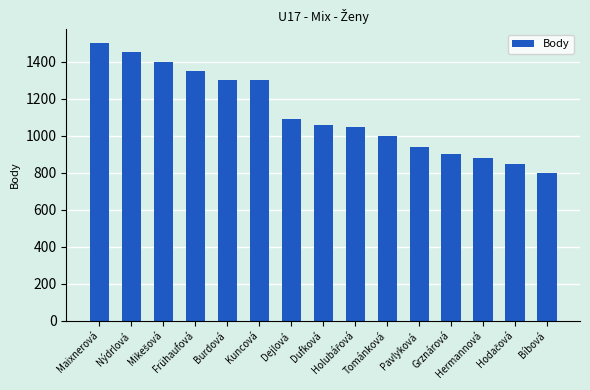

What is the average value?

1125